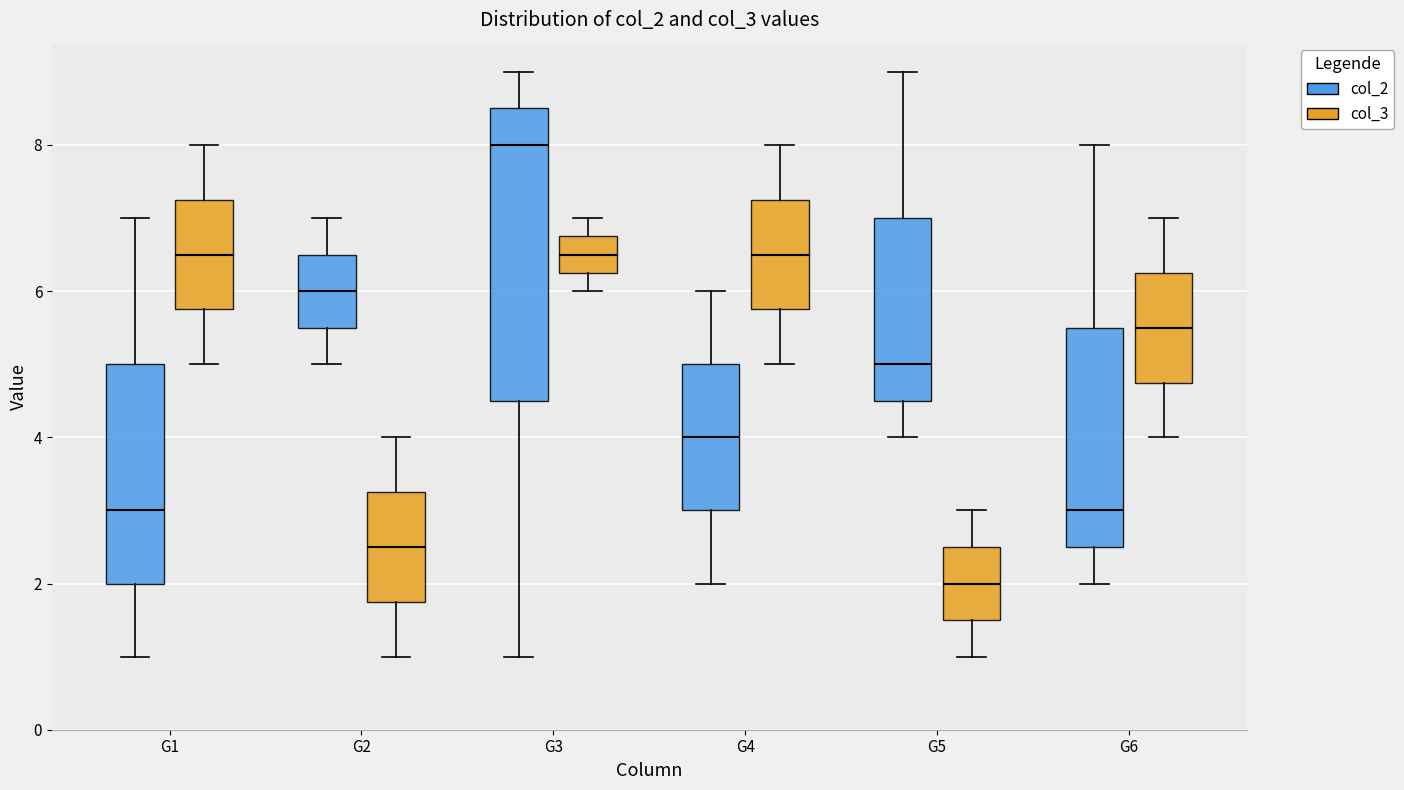

Reading left to right, read every box against the y-axis: the position of its median line, the range the box covers, and the ends of its whiskers. The values are not printed on the chart, so give them approximately, as read against the axis.

G1 (col_2): median 3.0, box 2.0 to 5.0, whiskers 1.0 to 7.0
G1 (col_3): median 6.6, box 5.8 to 7.2, whiskers 5.0 to 8.0
G2 (col_2): median 6.0, box 5.6 to 6.6, whiskers 5.0 to 7.0
G2 (col_3): median 2.6, box 1.8 to 3.2, whiskers 1.0 to 4.0
G3 (col_2): median 8.0, box 4.6 to 8.6, whiskers 1.0 to 9.0
G3 (col_3): median 6.6, box 6.2 to 6.8, whiskers 6.0 to 7.0
G4 (col_2): median 4.0, box 3.0 to 5.0, whiskers 2.0 to 6.0
G4 (col_3): median 6.6, box 5.8 to 7.2, whiskers 5.0 to 8.0
G5 (col_2): median 5.0, box 4.6 to 7.0, whiskers 4.0 to 9.0
G5 (col_3): median 2.0, box 1.6 to 2.6, whiskers 1.0 to 3.0
G6 (col_2): median 3.0, box 2.6 to 5.6, whiskers 2.0 to 8.0
G6 (col_3): median 5.6, box 4.8 to 6.2, whiskers 4.0 to 7.0